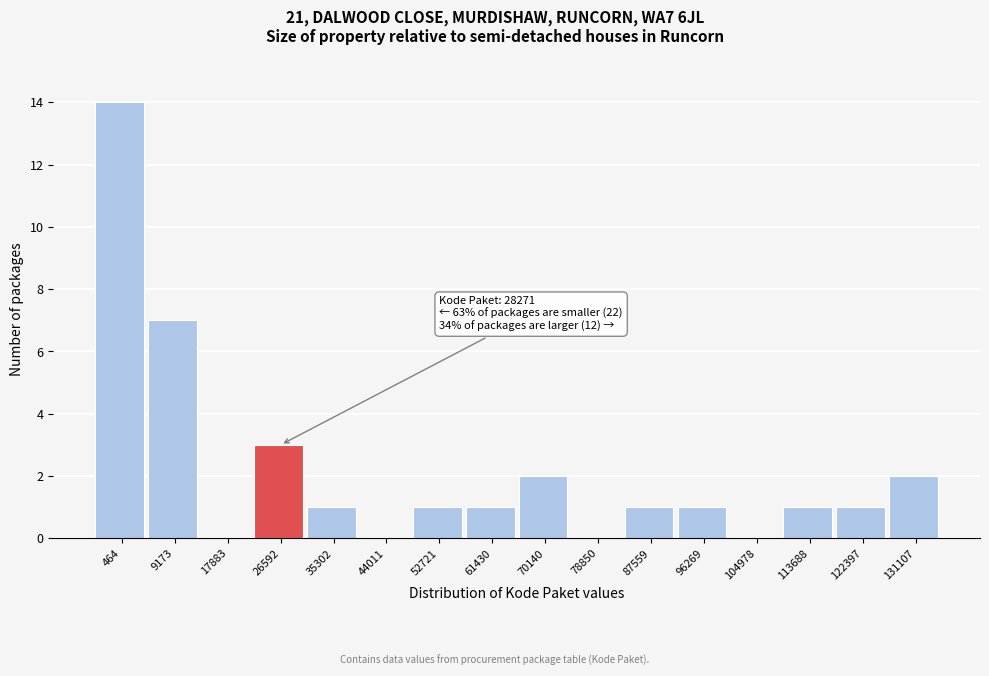

Reading left to right, list all the values displayed in this chart.

464=14	9173=7	17883=0	26592=3	35302=1	44011=0	52721=1	61430=1	70140=2	78850=0	87559=1	96269=1	104978=0	113688=1	122397=1	131107=2